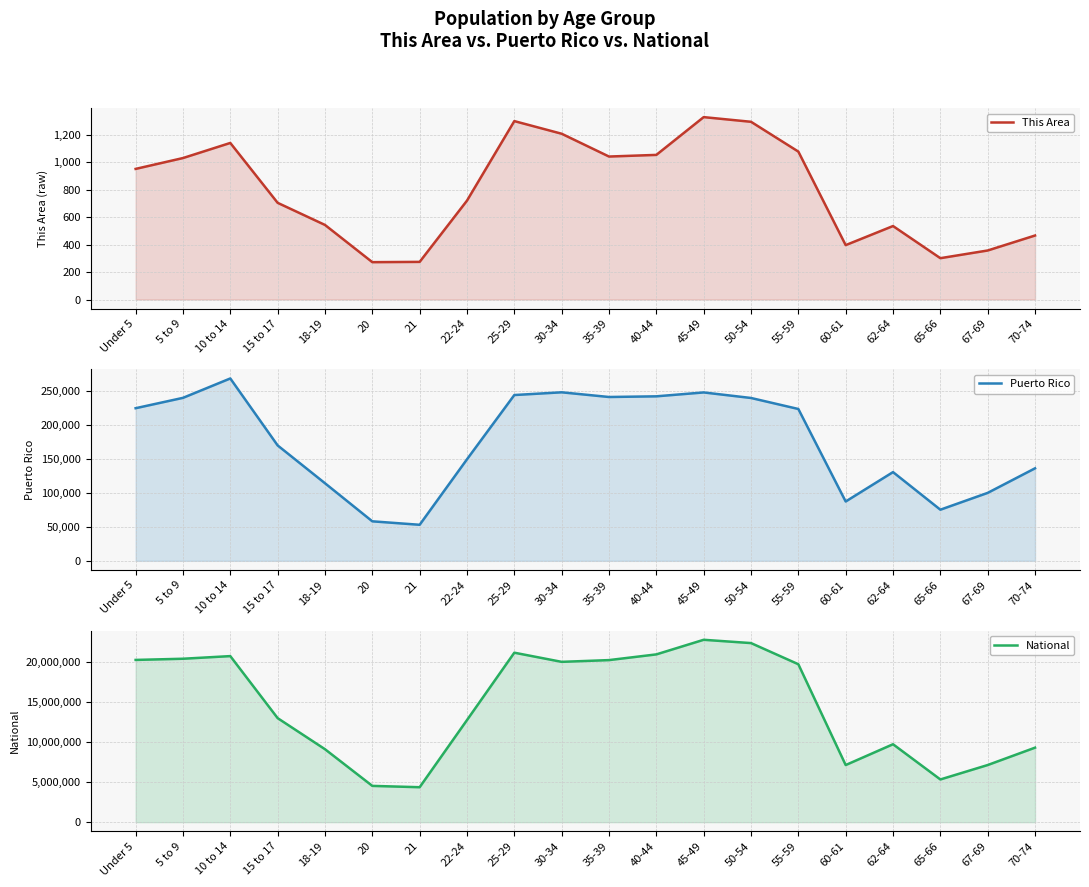

Reading right to left, transcribe all the data shown in this chart.

This Area: 70-74=466	67-69=357	65-66=301	62-64=535	60-61=396	55-59=1077	50-54=1294	45-49=1328	40-44=1053	35-39=1041	30-34=1207	25-29=1299	22-24=720	21=274	20=272	18-19=543	15 to 17=704	10 to 14=1140	5 to 9=1030	Under 5=951
Puerto Rico: 70-74=136251	67-69=100089	65-66=75322	62-64=130682	60-61=87395	55-59=223607	50-54=239821	45-49=247986	40-44=242258	35-39=241270	30-34=248173	25-29=244159	22-24=149541	21=53104	20=58205	18-19=114295	15 to 17=169964	10 to 14=268571	5 to 9=240004	Under 5=224756
National: 70-74=9278166	67-69=7115361	65-66=5319902	62-64=9704197	60-61=7113727	55-59=19664805	50-54=22298125	45-49=22708591	40-44=20890964	35-39=20179642	30-34=19962099	25-29=21101849	22-24=12712576	21=4354294	20=4519129	18-19=9086089	15 to 17=12954254	10 to 14=20677194	5 to 9=20348657	Under 5=20201362